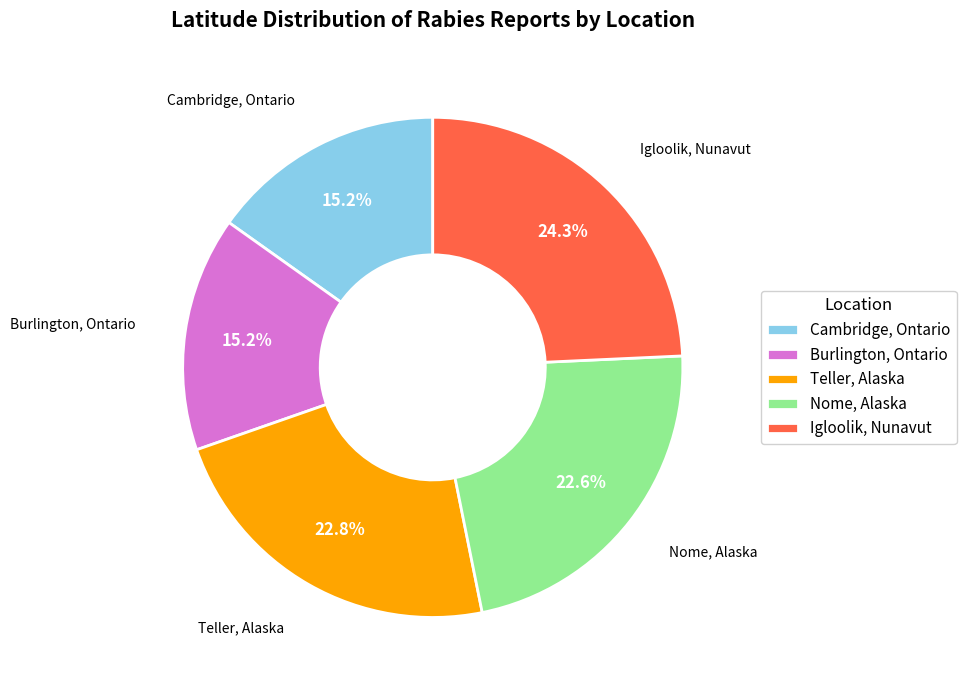

Which category has the biggest portion of the pie?

Igloolik, Nunavut